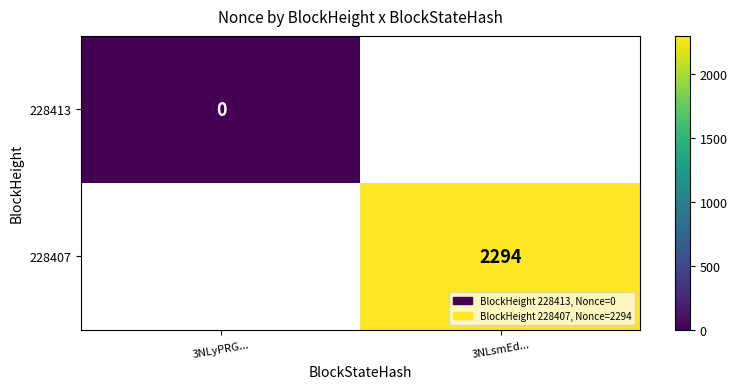

Is it true that 228407 equals 4047 at 3NLsmEd...?

False